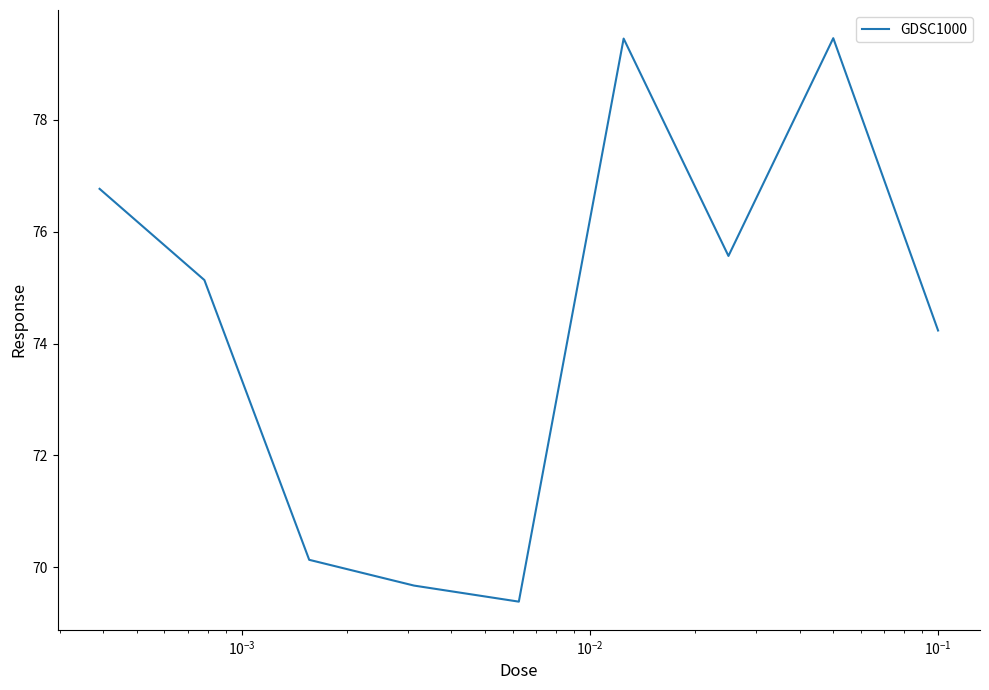

What is the minimum value shown in the chart?

69.4